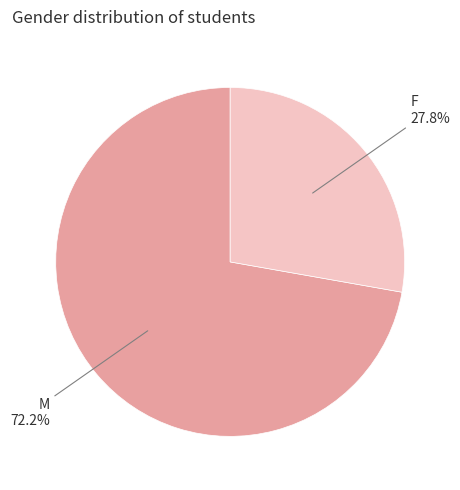

Is there a majority slice in this chart?

Yes